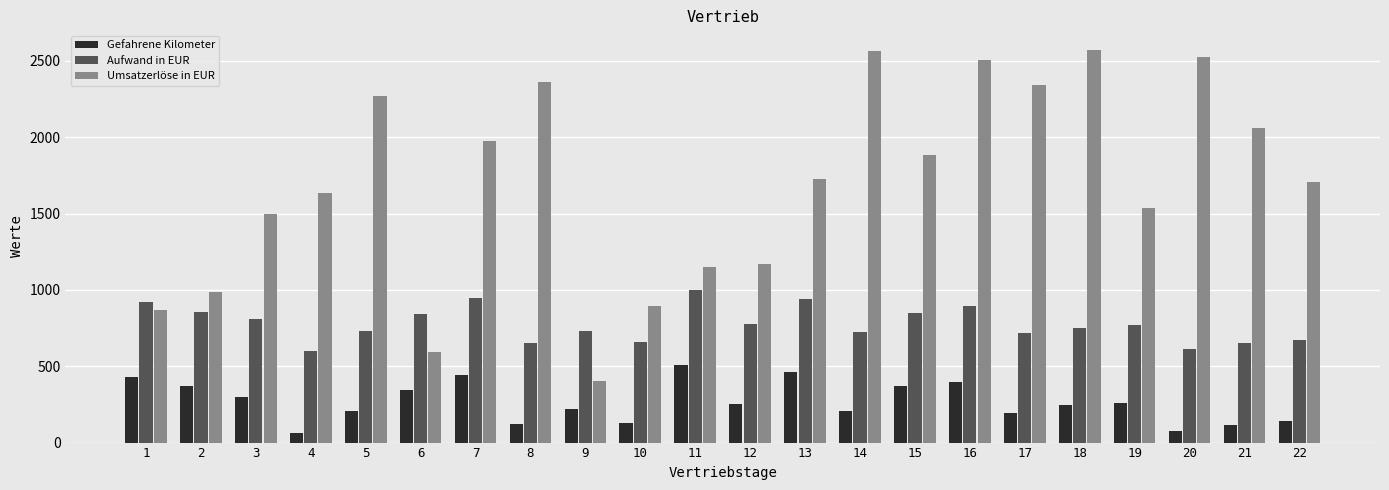

What is the difference between the second highest and second lowest values in the Umsatzerlöse in EUR series?

1976.3